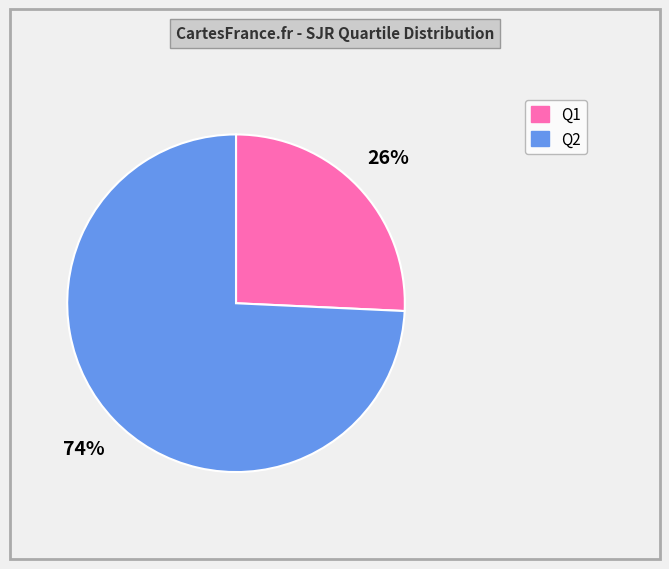

Between Q2 and Q1, which is larger?

Q2